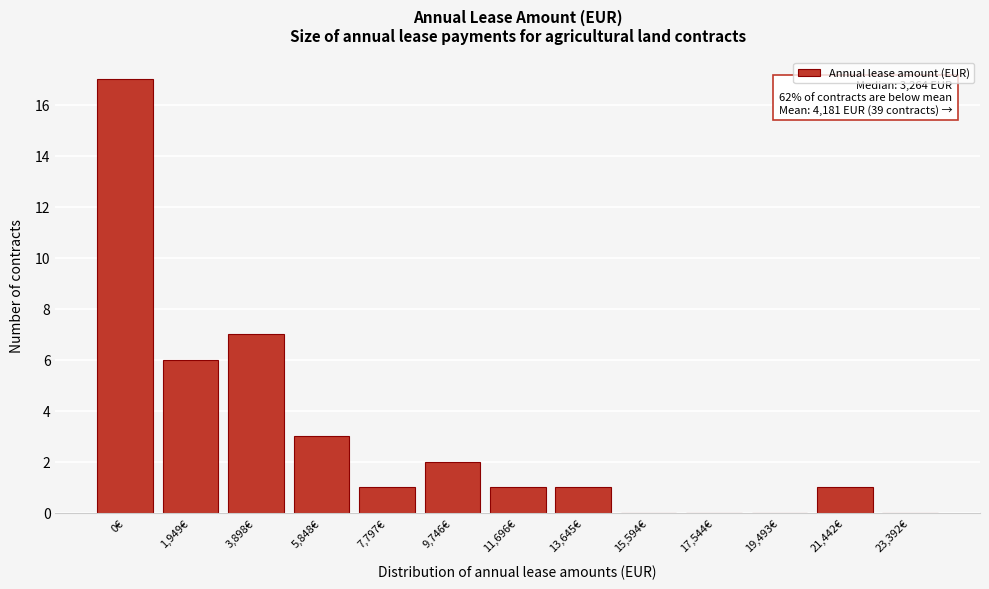

Reading right to left, extract all data points from this chart.

23,392€=0	21,442€=1	19,493€=0	17,544€=0	15,594€=0	13,645€=1	11,696€=1	9,746€=2	7,797€=1	5,848€=3	3,898€=7	1,949€=6	0€=17